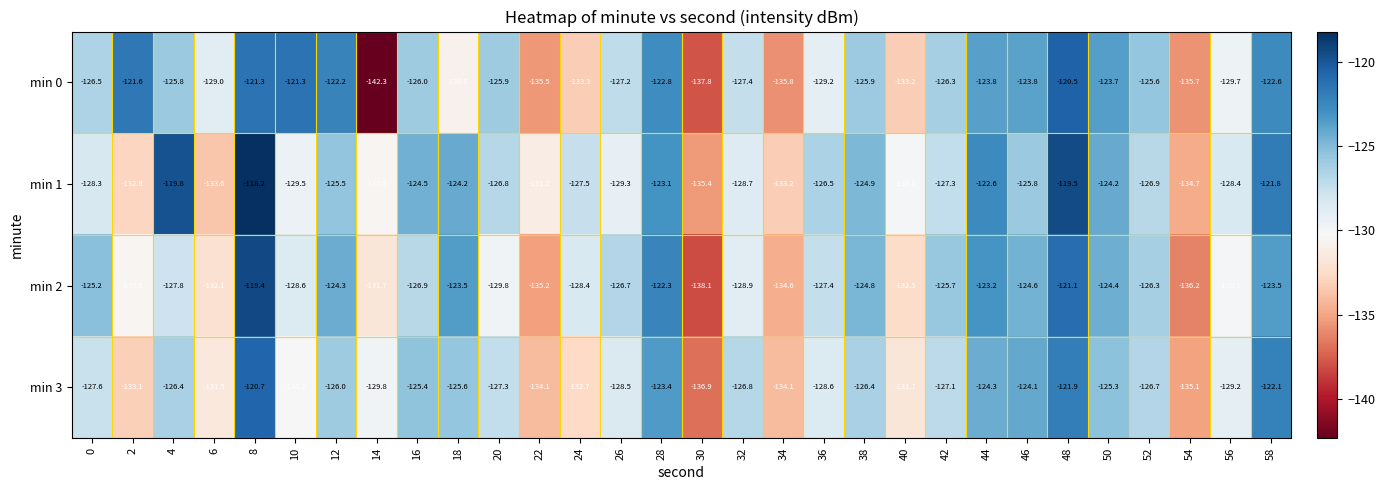

At 6, list the series in order from largest to smallest.

min 0, min 3, min 2, min 1